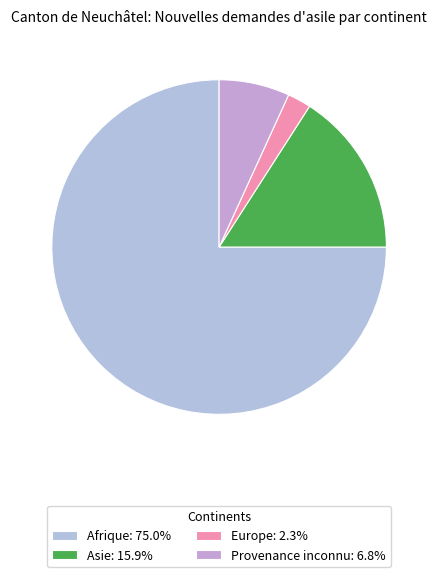

How many segments does this pie chart have?

4